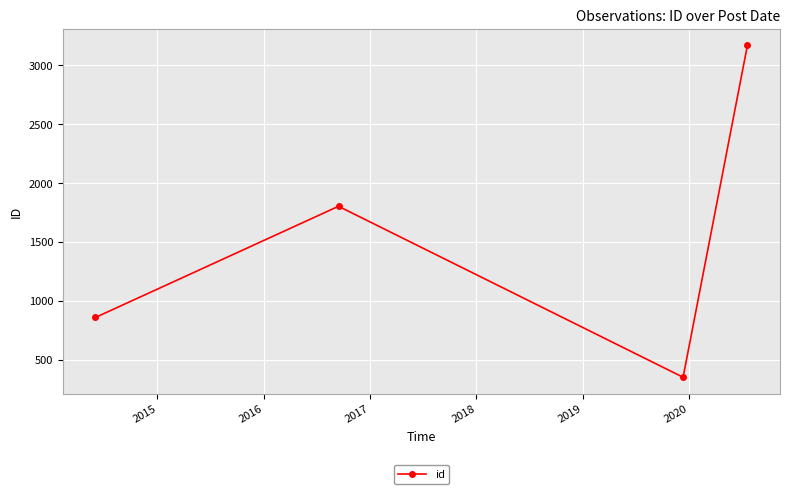

How many points are lower than both their immediate neighbors (excluding endpoints)?

1